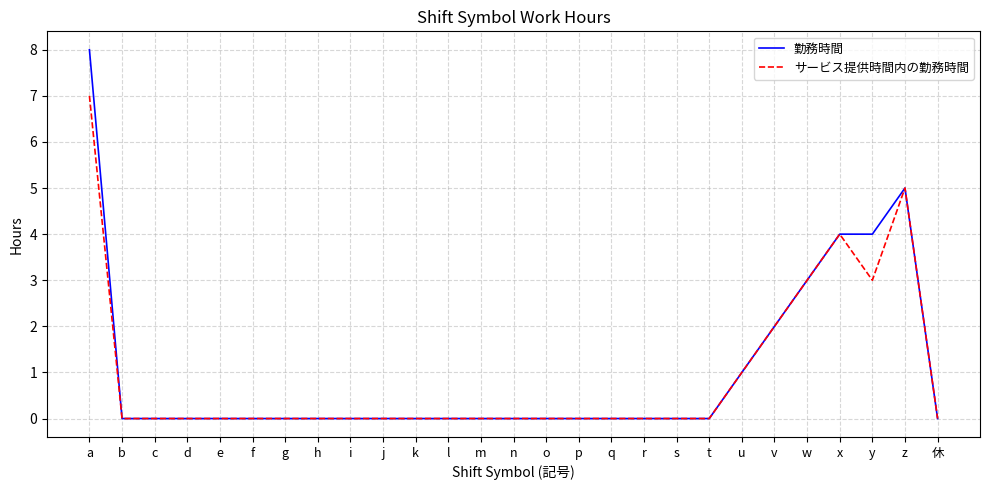

The 勤務時間 series shows 3 at w. True or false?

True